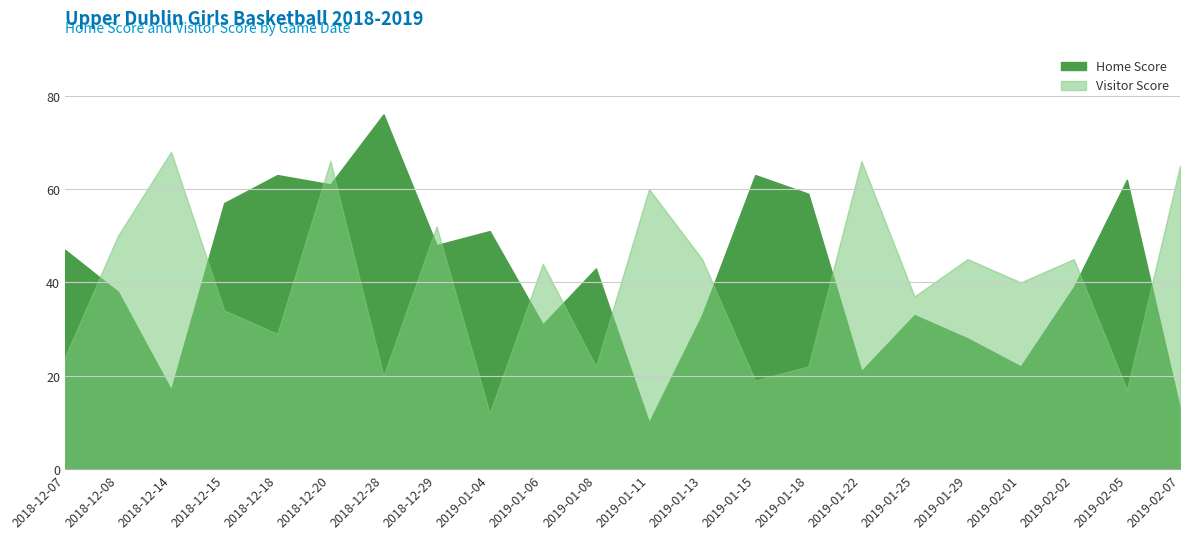

Count the number of categories in the chart.

22